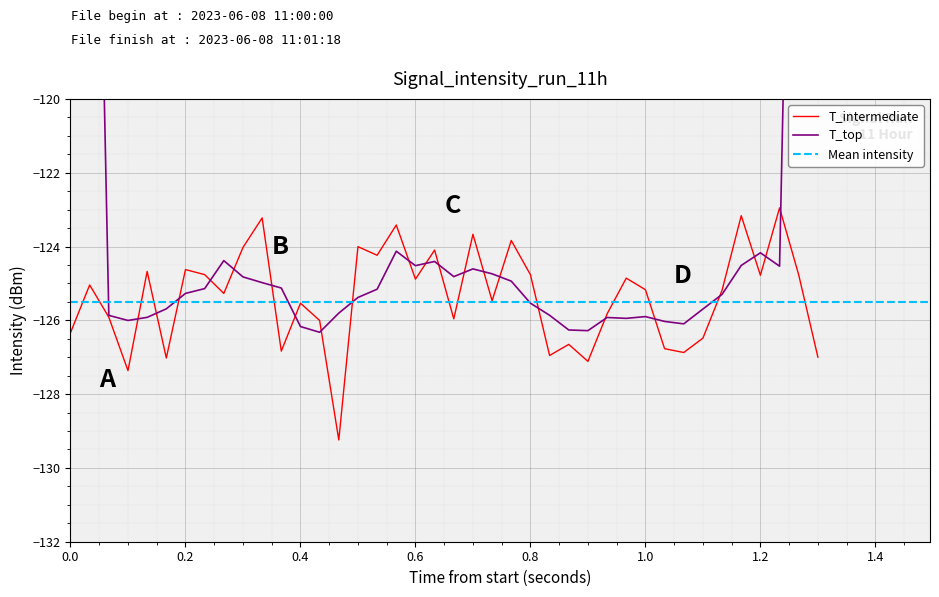

The value of T_intermediate at 0.4 is -125.5. True or false?

True